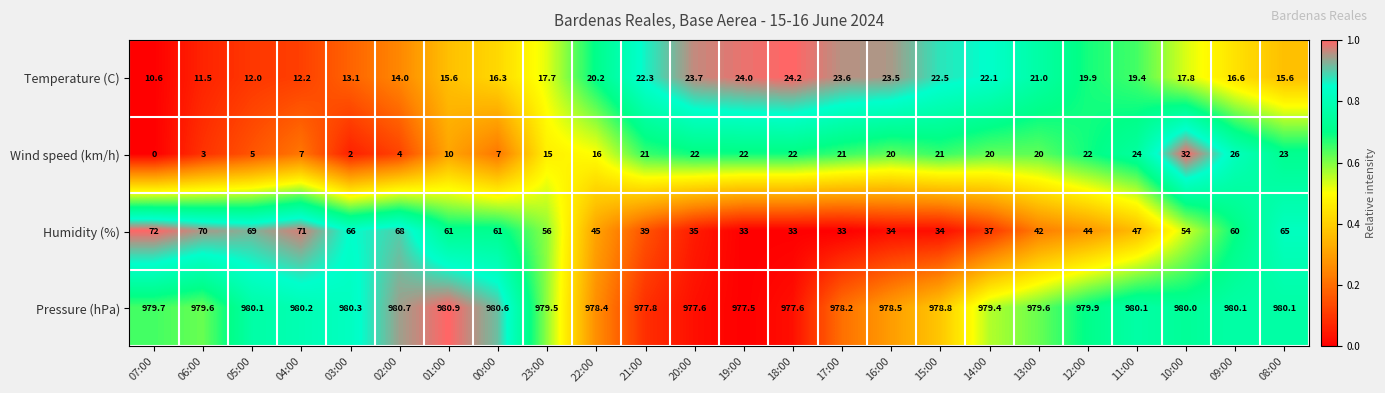

Read the Pressure (hPa) value at 07:00.

979.7